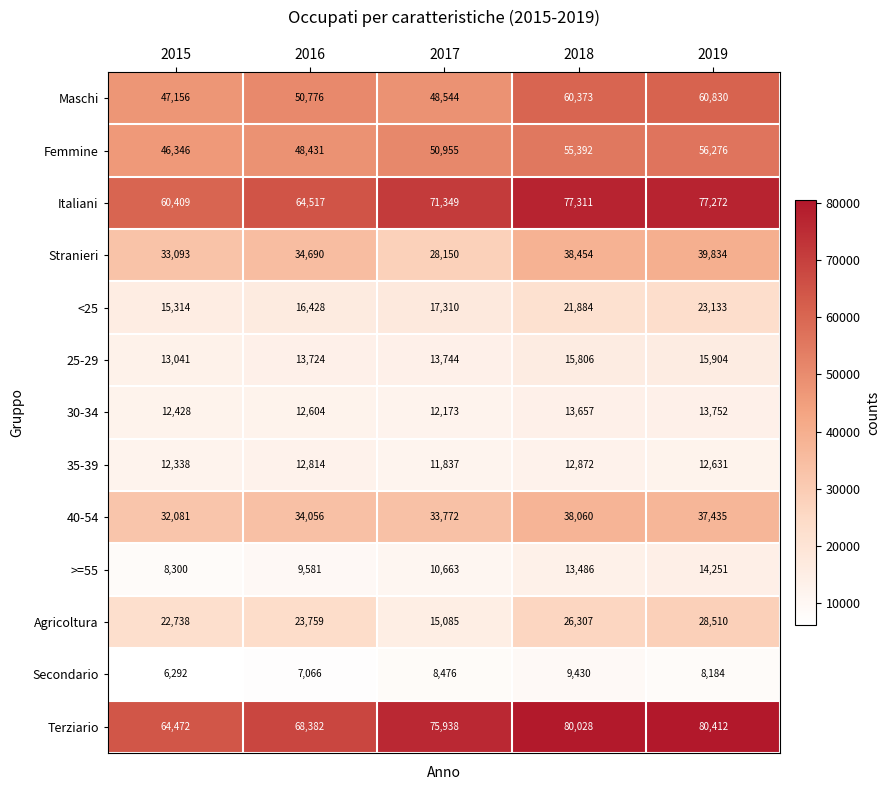

At which category is the sum across all series the highest?

2019